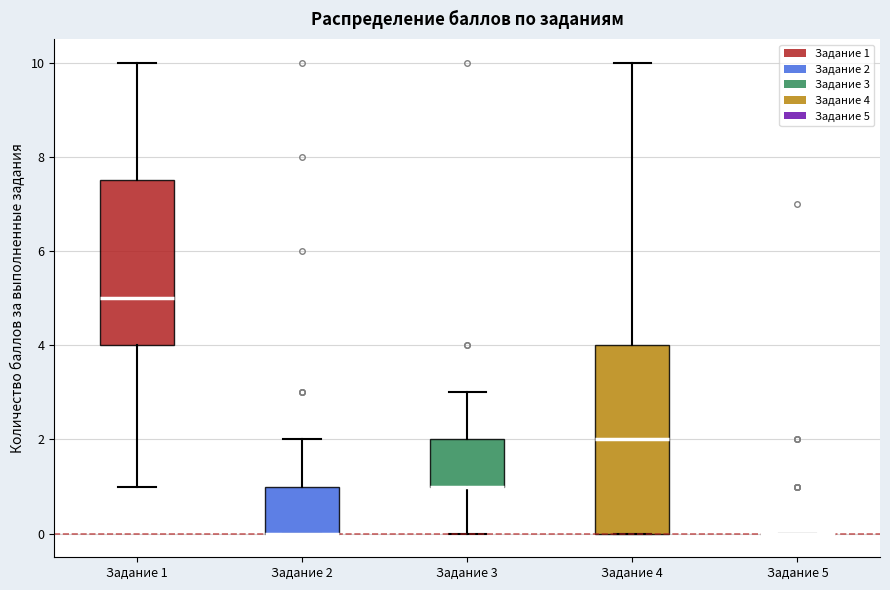

Reading left to right, transcribe this box plot: for each box, give where its median line is, the range the box spans, and where its two whiskers end, as read against the y-axis. The values are not printed on the chart, so give them approximately, as read against the axis.

Задание 1: median 5.0, box 4.0 to 7.6, whiskers 1.0 to 10.0
Задание 2: median 0.0 (drawn on the box's lower edge), box 0.0 to 1.0, whiskers 0.0 to 2.0
Задание 3: median 1.0 (drawn on the box's lower edge), box 1.0 to 2.0, whiskers 0.0 to 3.0
Задание 4: median 2.0, box 0.0 to 4.0, whiskers 0.0 to 10.0
Задание 5: box collapsed to a line at 0.0, whiskers 0.0 to 0.0